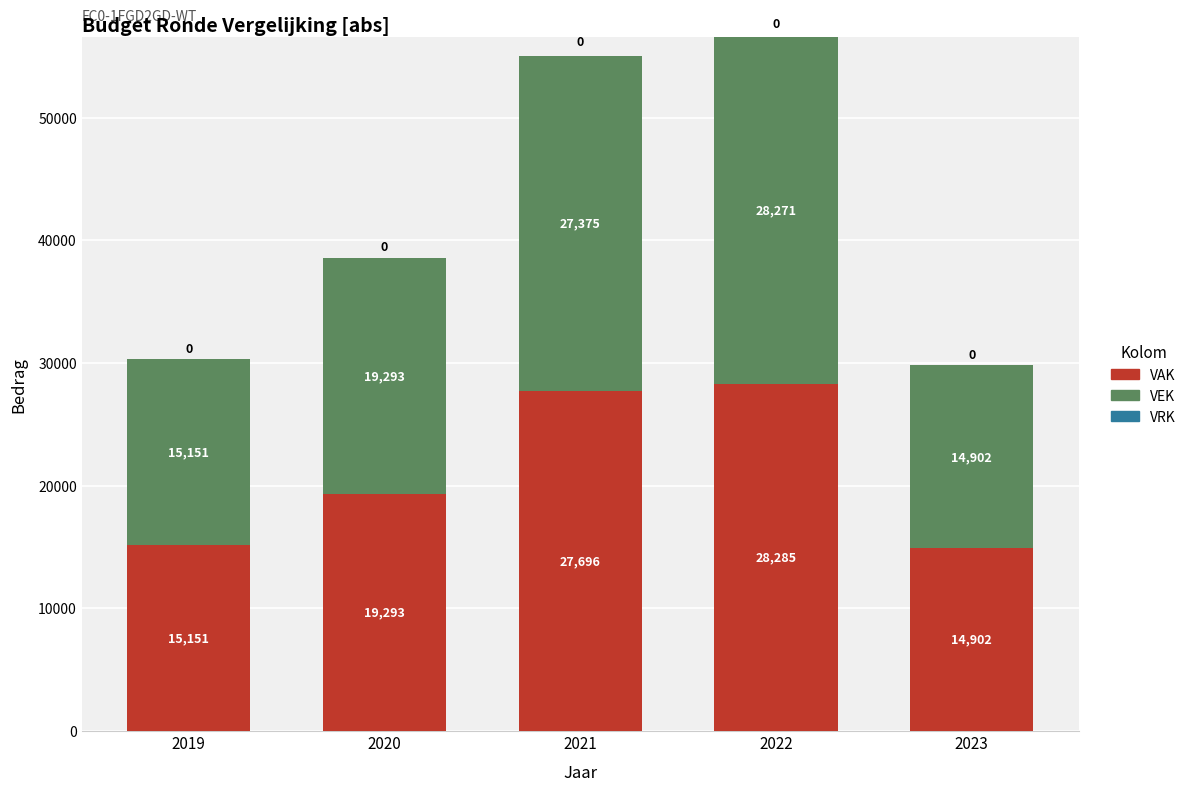

Are the bars horizontal?

No